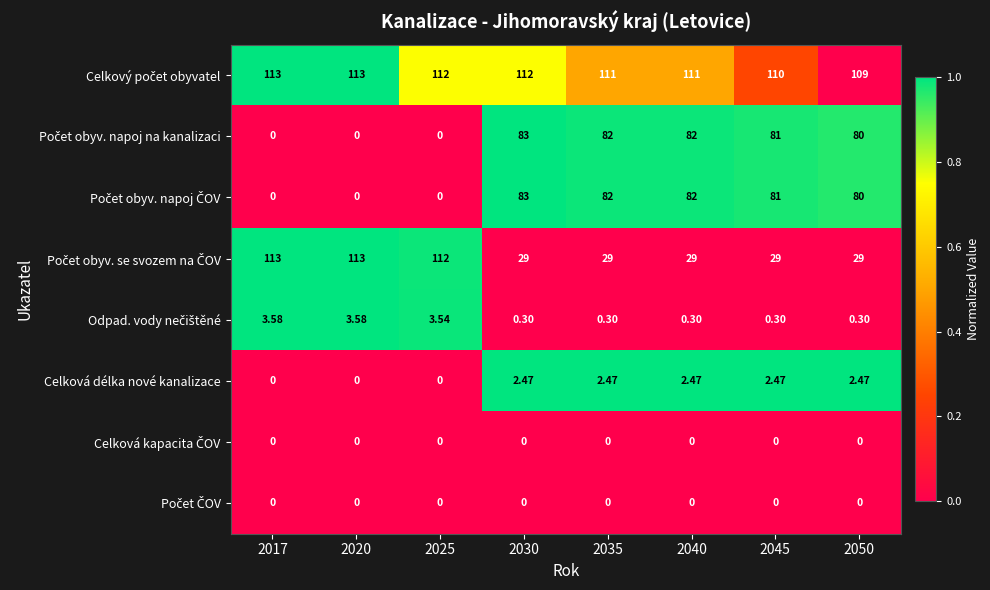

How many distinct data groups are displayed?

8